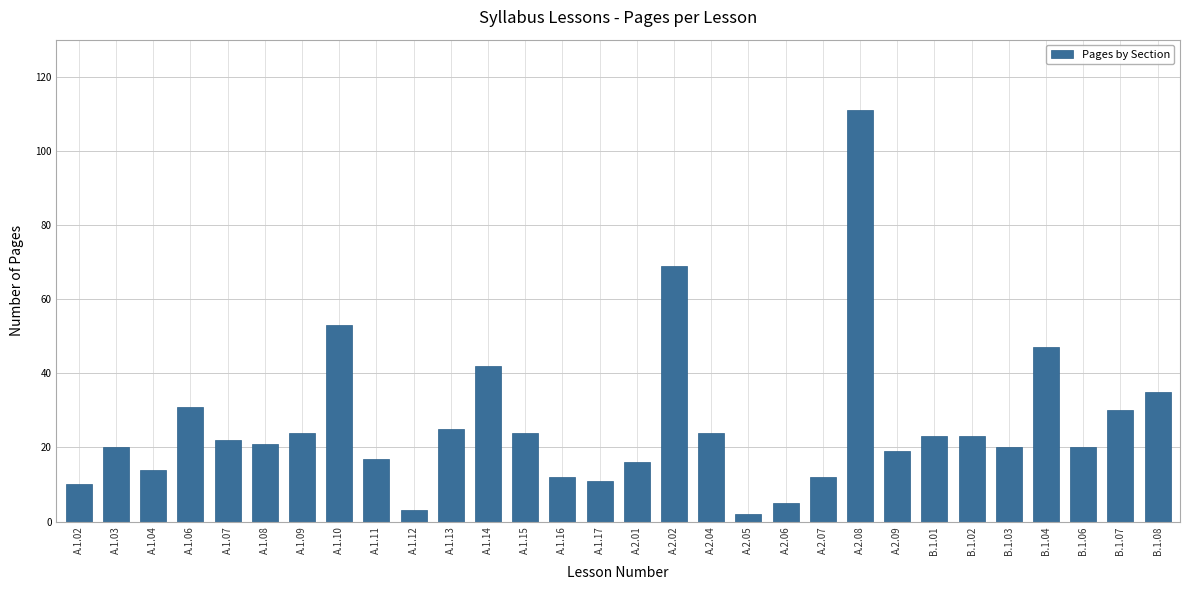

What is the average value?

26